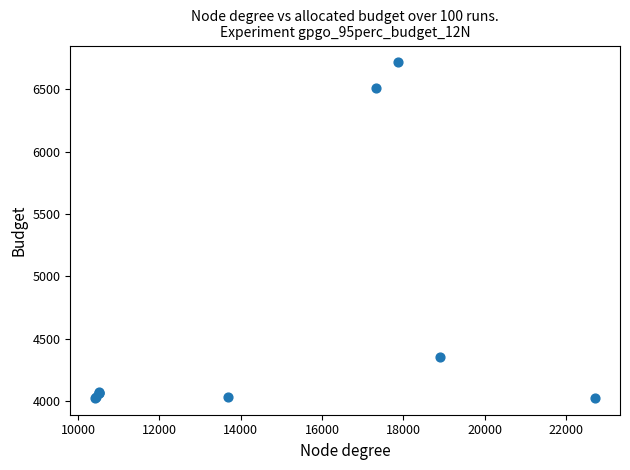

What Y value in the scatter plot is closest to 5371?

4353